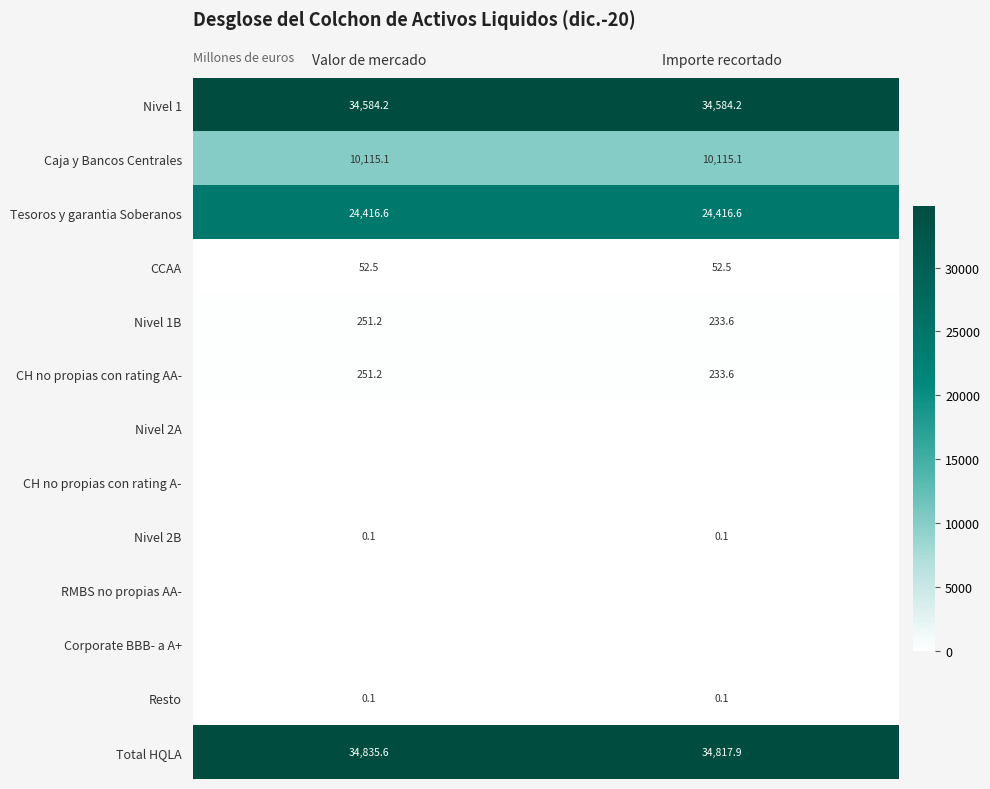

What is the sum of the Nivel 1 values at Importe recortado and Valor de mercado?

69168.4